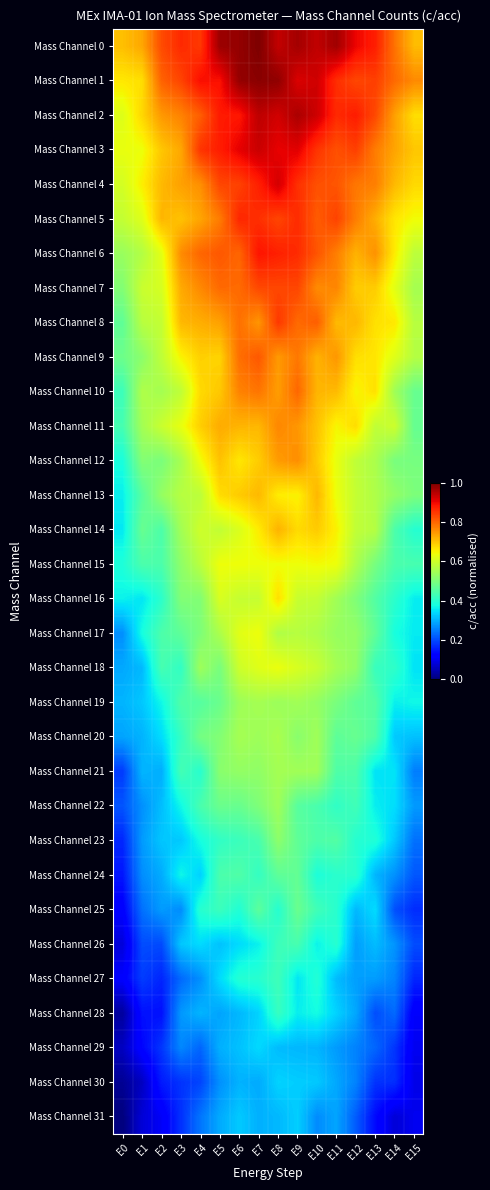

Which category has the lowest value across all series?

E0